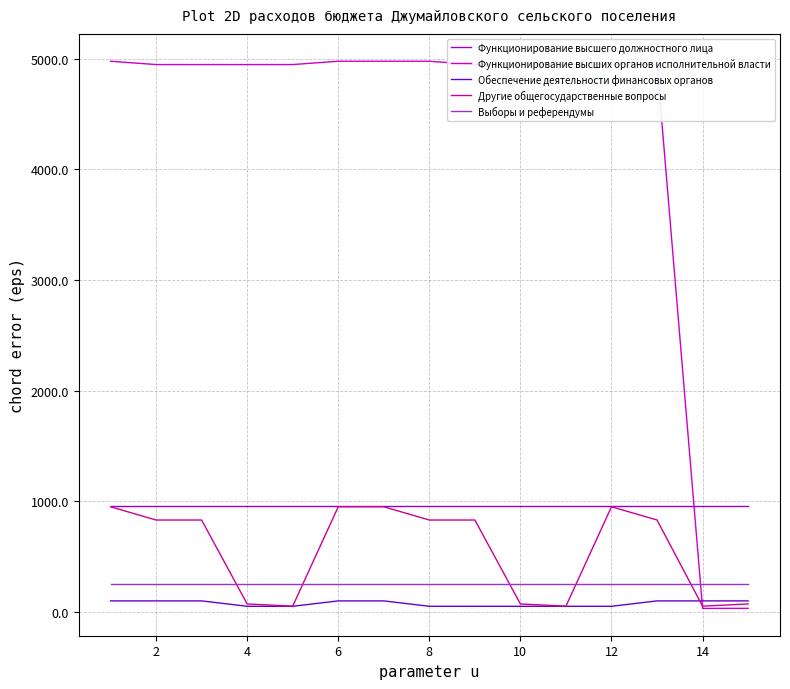

After their last crossing, which series has the higher values: Функционирование высшего должностного лица or Функционирование высших органов исполнительной власти?

Функционирование высшего должностного лица